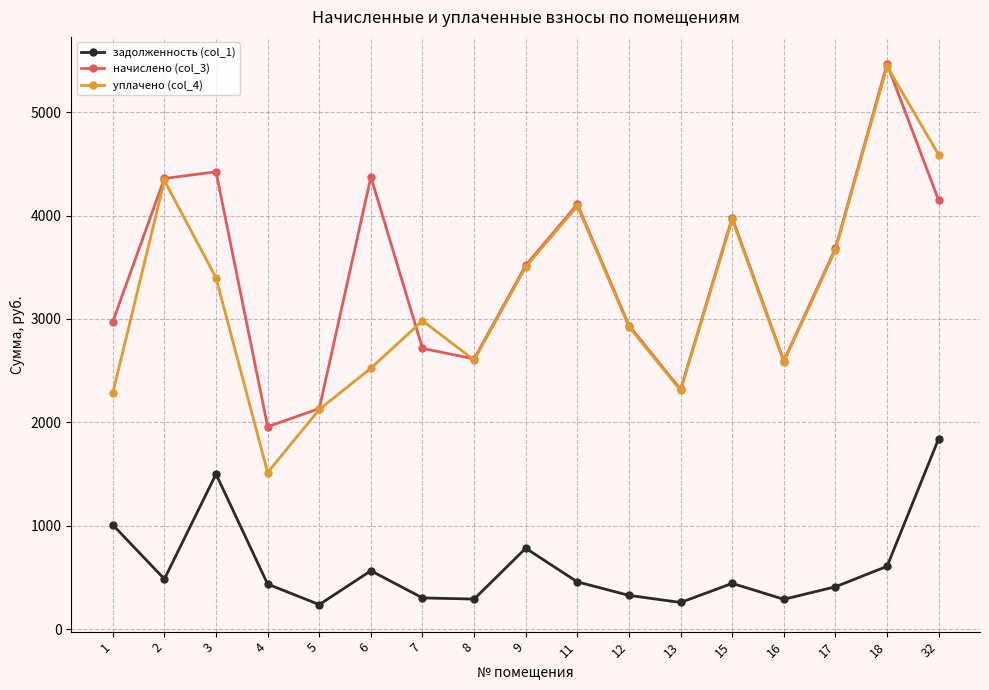

The value of задолженность (col_1) at 8 is 290.4. True or false?

True